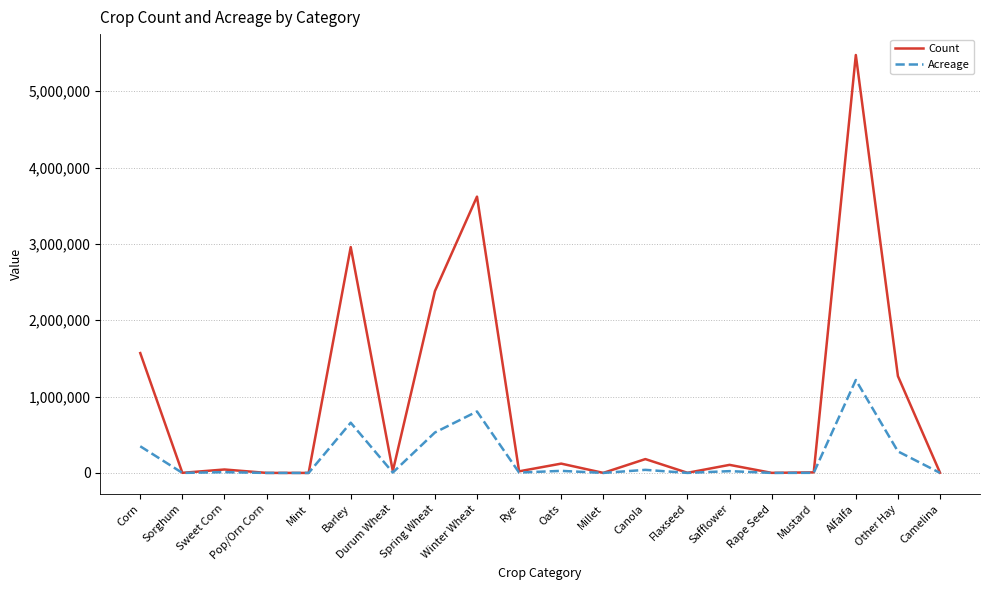

At which category is the sum across all series the highest?

Alfalfa